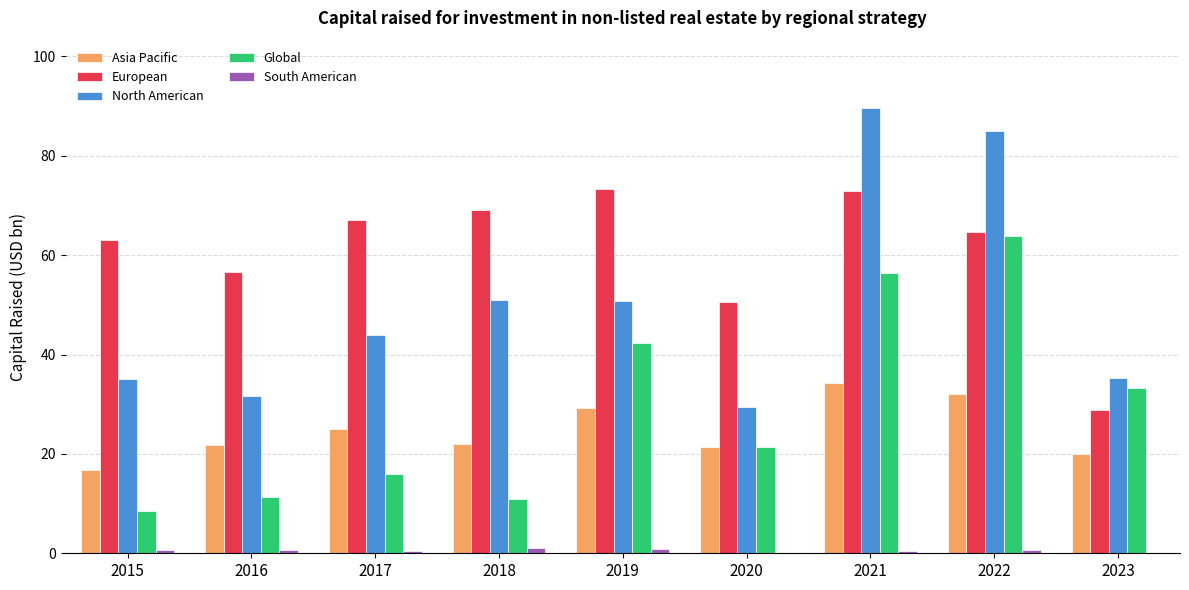

What is the maximum value for Global?

63.9